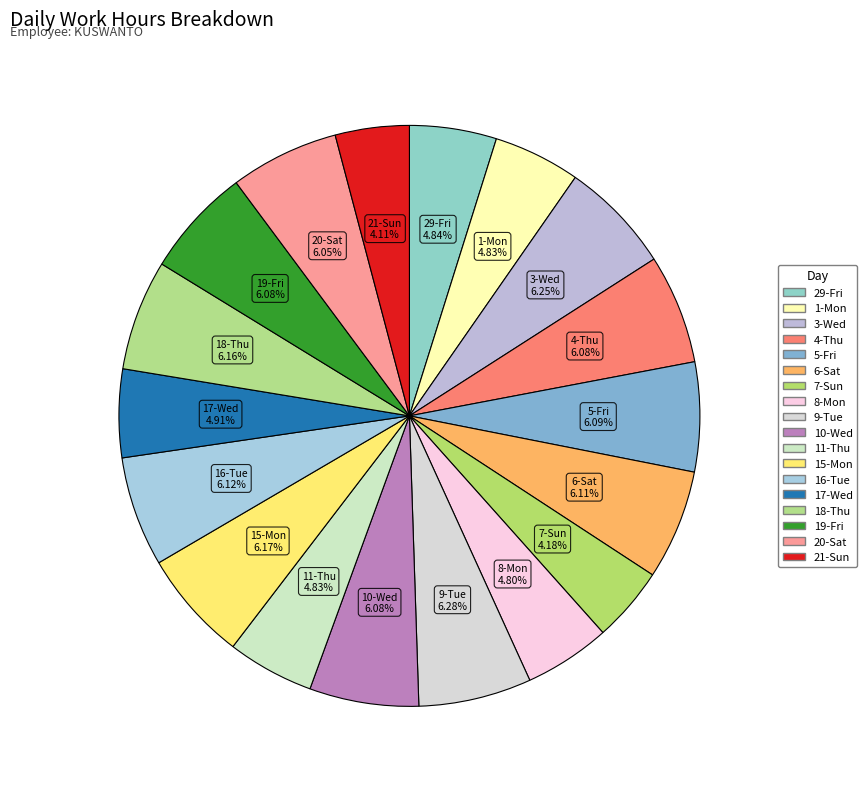

How many slices are in this pie chart?

18